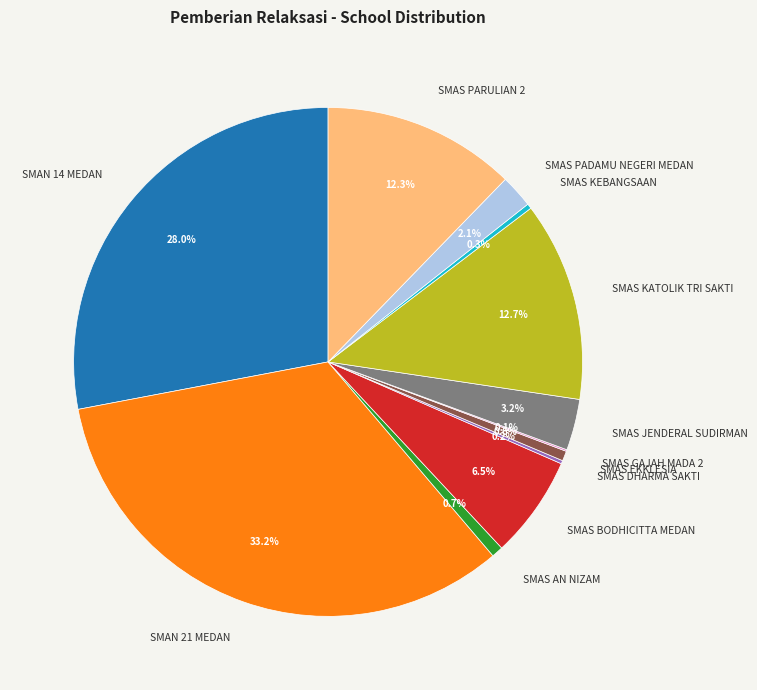

Is there any slice that represents more than half of the pie?

No